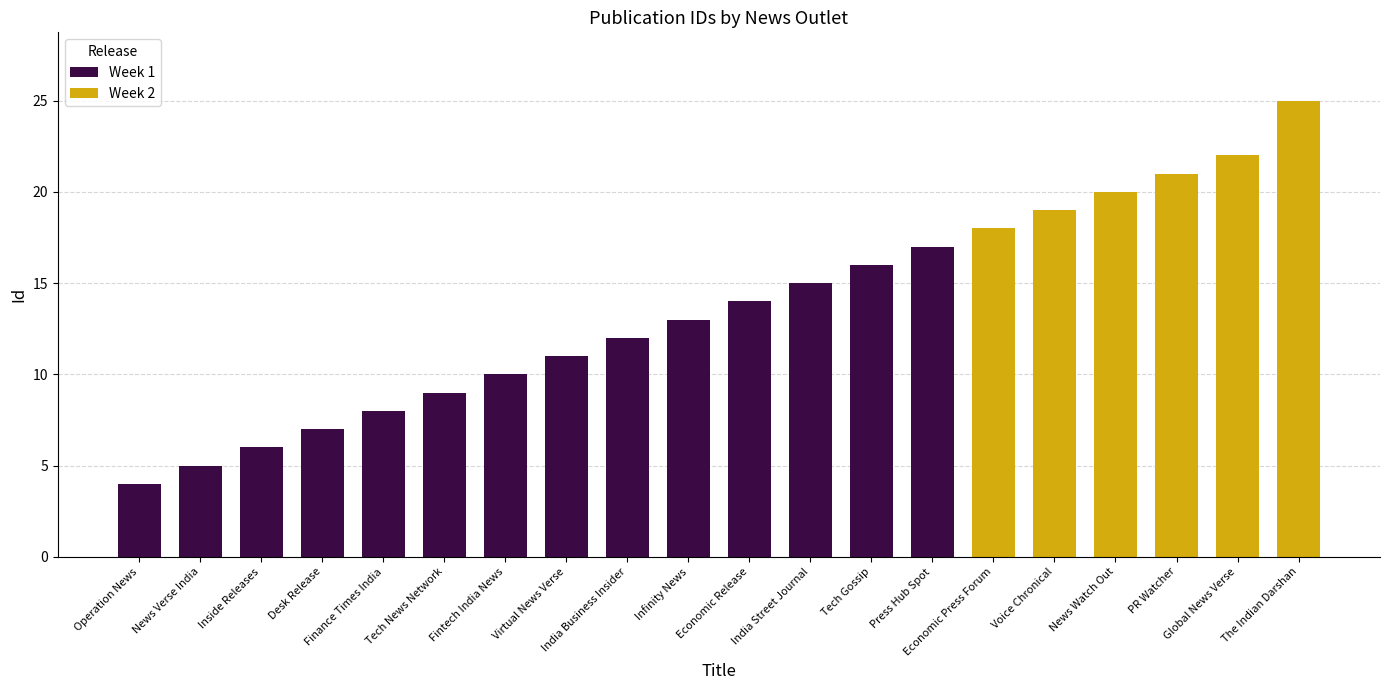

Is it true that the value at News Watch Out is 34?

False